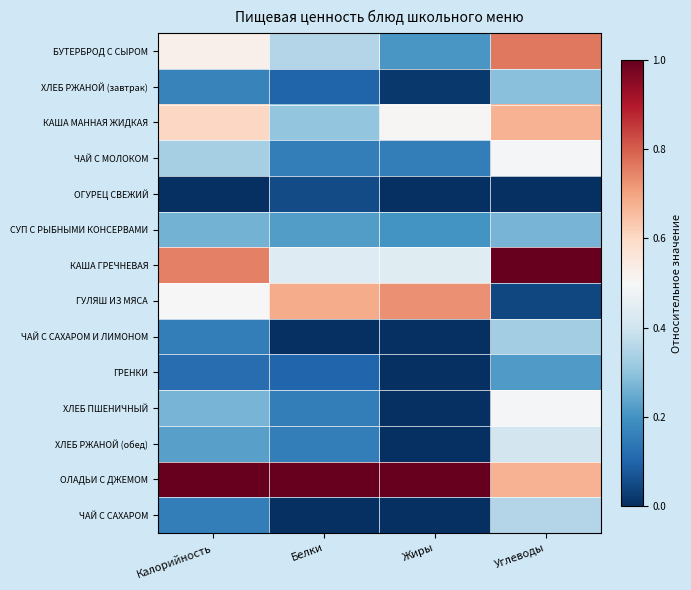

Reading right to left, transcribe all the data shown in this chart.

БУТЕРБРОД С СЫРОМ: Углеводы=0.8	Жиры=0.2	Белки=0.4	Калорийность=0.5
ХЛЕБ РЖАНОЙ (завтрак): Углеводы=0.3	Жиры=0.0	Белки=0.1	Калорийность=0.2
КАША МАННАЯ ЖИДКАЯ: Углеводы=0.7	Жиры=0.5	Белки=0.3	Калорийность=0.6
ЧАЙ С МОЛОКОМ: Углеводы=0.5	Жиры=0.2	Белки=0.2	Калорийность=0.3
ОГУРЕЦ СВЕЖИЙ: Углеводы=0.0	Жиры=0.0	Белки=0.1	Калорийность=0.0
СУП С РЫБНЫМИ КОНСЕРВАМИ: Углеводы=0.3	Жиры=0.2	Белки=0.2	Калорийность=0.3
КАША ГРЕЧНЕВАЯ: Углеводы=1.0	Жиры=0.4	Белки=0.4	Калорийность=0.8
ГУЛЯШ ИЗ МЯСА: Углеводы=0.0	Жиры=0.7	Белки=0.7	Калорийность=0.5
ЧАЙ С САХАРОМ И ЛИМОНОМ: Углеводы=0.3	Жиры=0.0	Белки=0.0	Калорийность=0.2
ГРЕНКИ: Углеводы=0.2	Жиры=0.0	Белки=0.1	Калорийность=0.1
ХЛЕБ ПШЕНИЧНЫЙ: Углеводы=0.5	Жиры=0.0	Белки=0.2	Калорийность=0.3
ХЛЕБ РЖАНОЙ (обед): Углеводы=0.4	Жиры=0.0	Белки=0.2	Калорийность=0.2
ОЛАДЬИ С ДЖЕМОМ: Углеводы=0.7	Жиры=1.0	Белки=1.0	Калорийность=1.0
ЧАЙ С САХАРОМ: Углеводы=0.4	Жиры=0.0	Белки=0.0	Калорийность=0.2